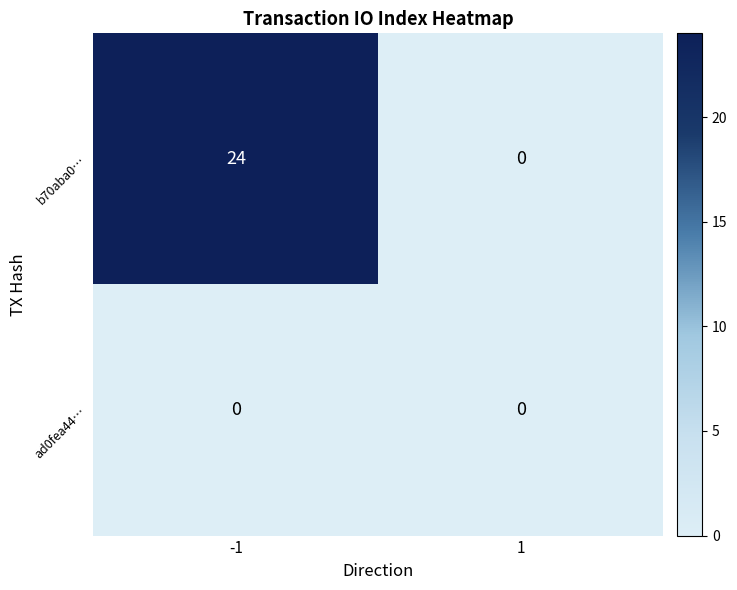

Rank the series by their maximum value, from highest to lowest.

b70aba0…, ad0fea44…